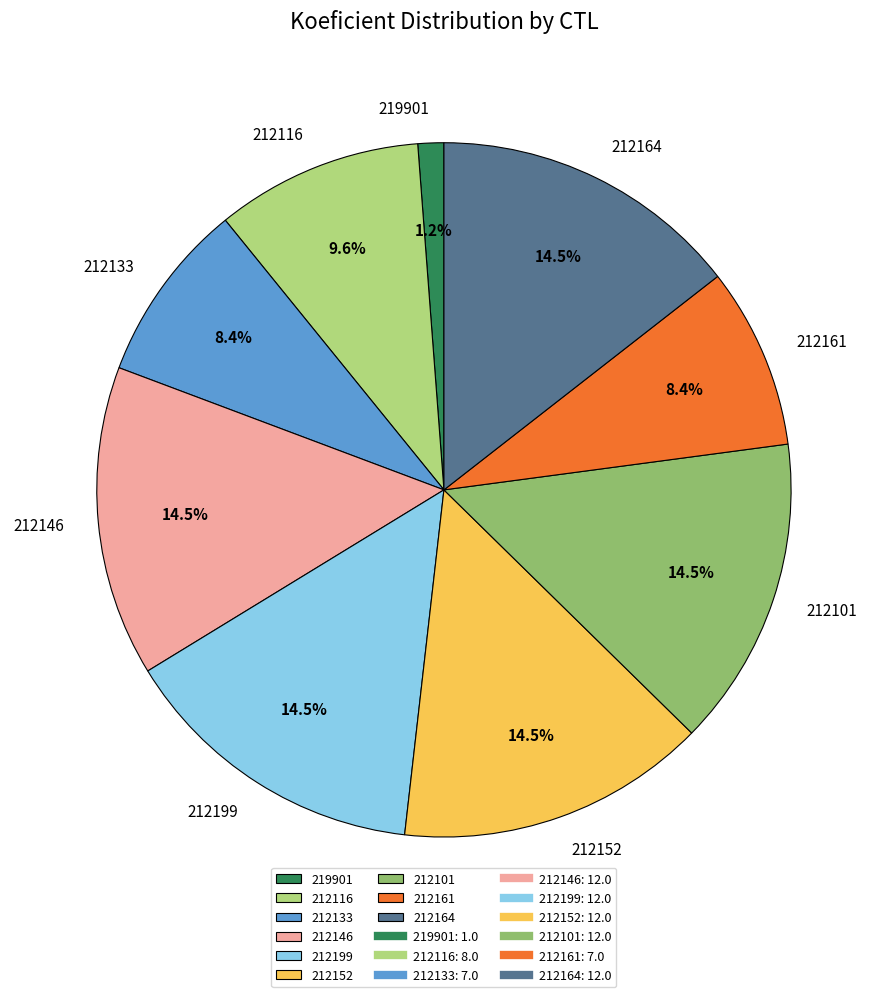

Which category has the smallest portion of the pie?

219901